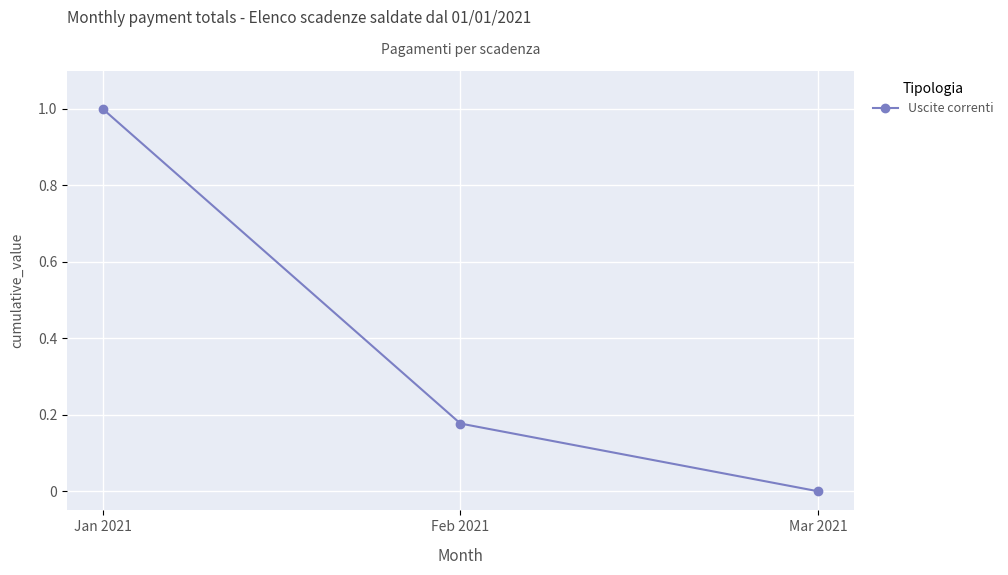

The value at Jan 2021 is 0.6. True or false?

False